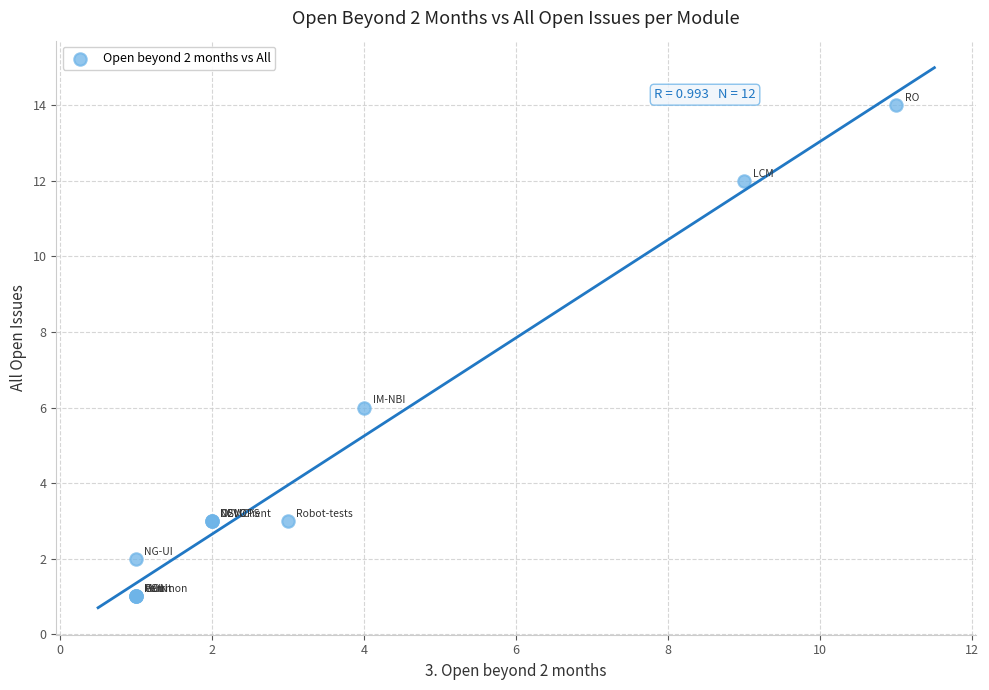

What Y value in the scatter plot is closest to 7?

6